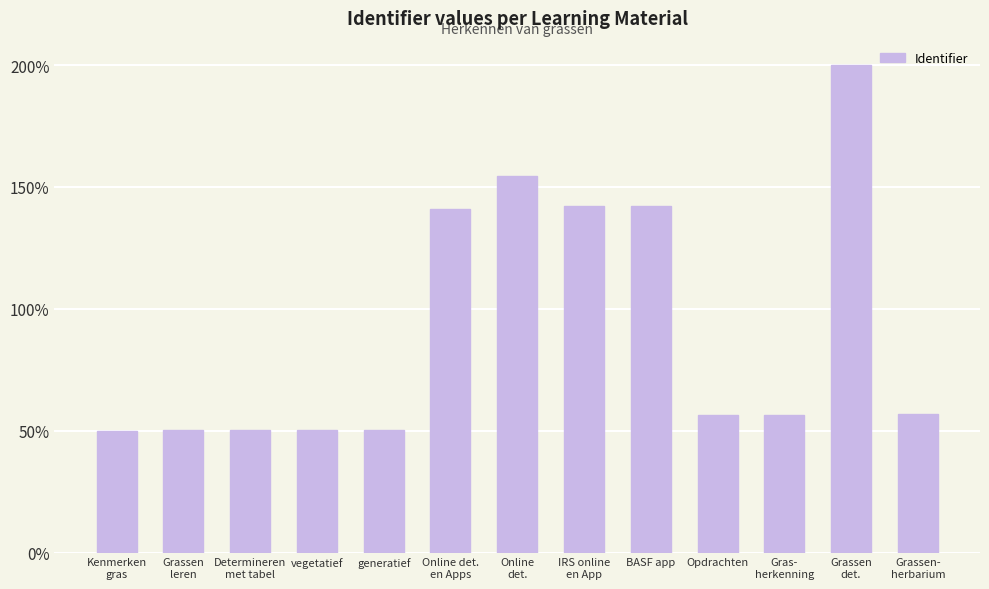

True or false: the data shows 30.1 at Gras-
herkenning.

False